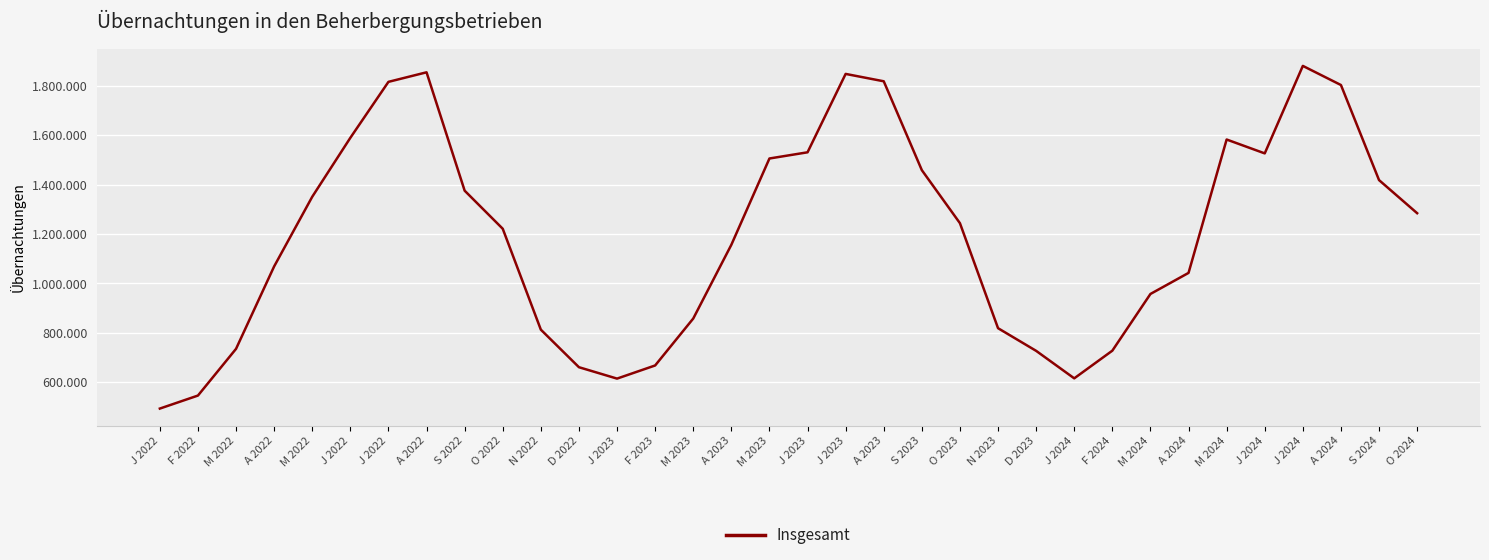

Where does the data first go above 1243647?

M 2022